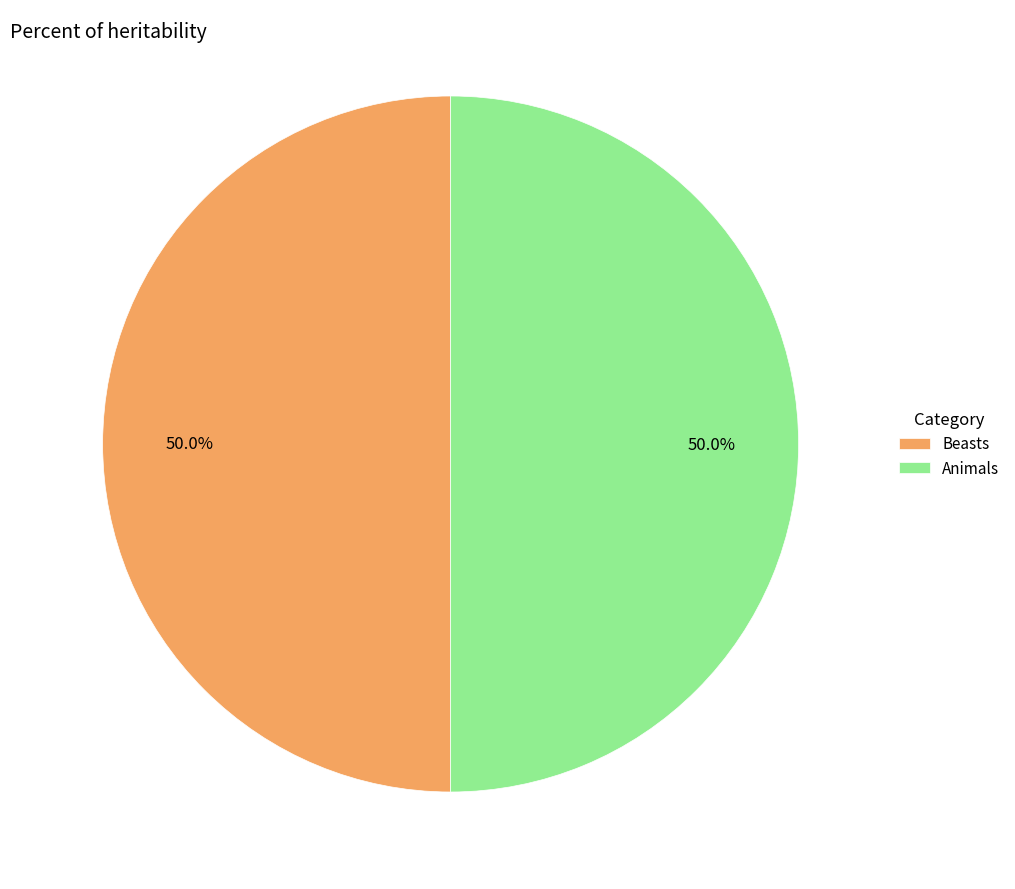

What percentage do Animals and Beasts together represent?

100.0%